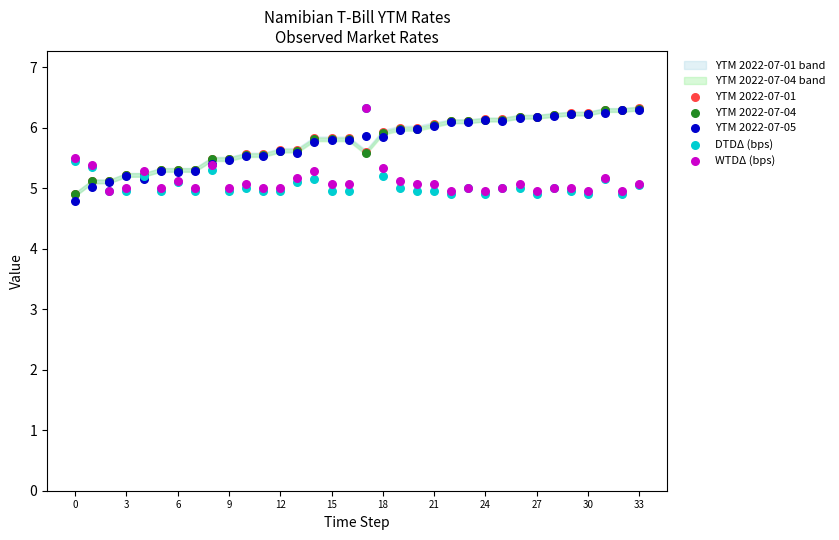

Which series has the largest Y range (max minus min)?

YTM 2022-07-05